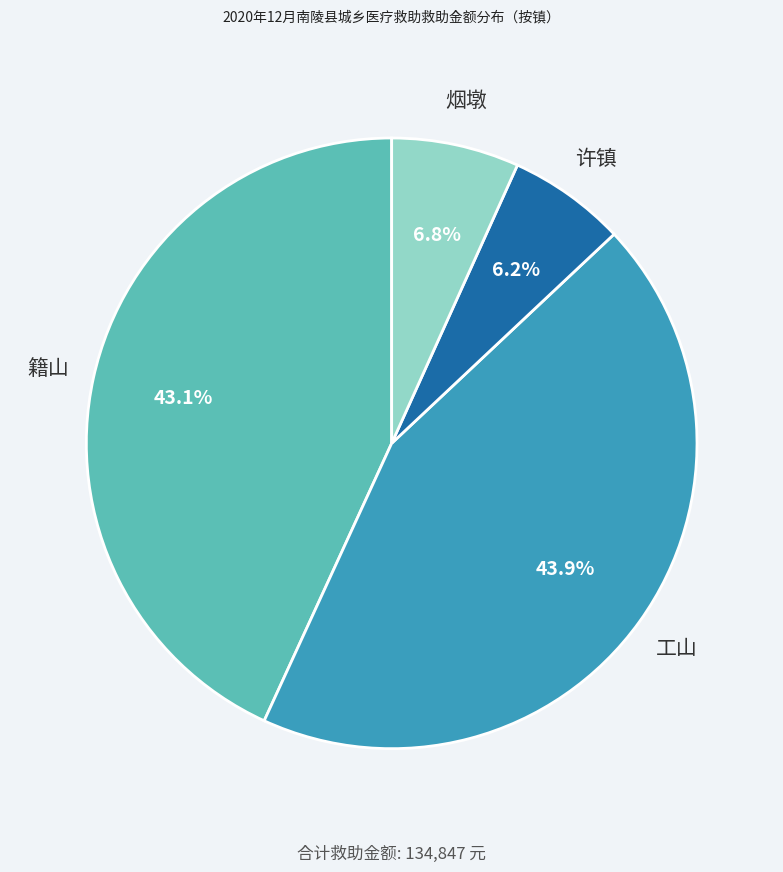

Does any single category account for the majority?

No